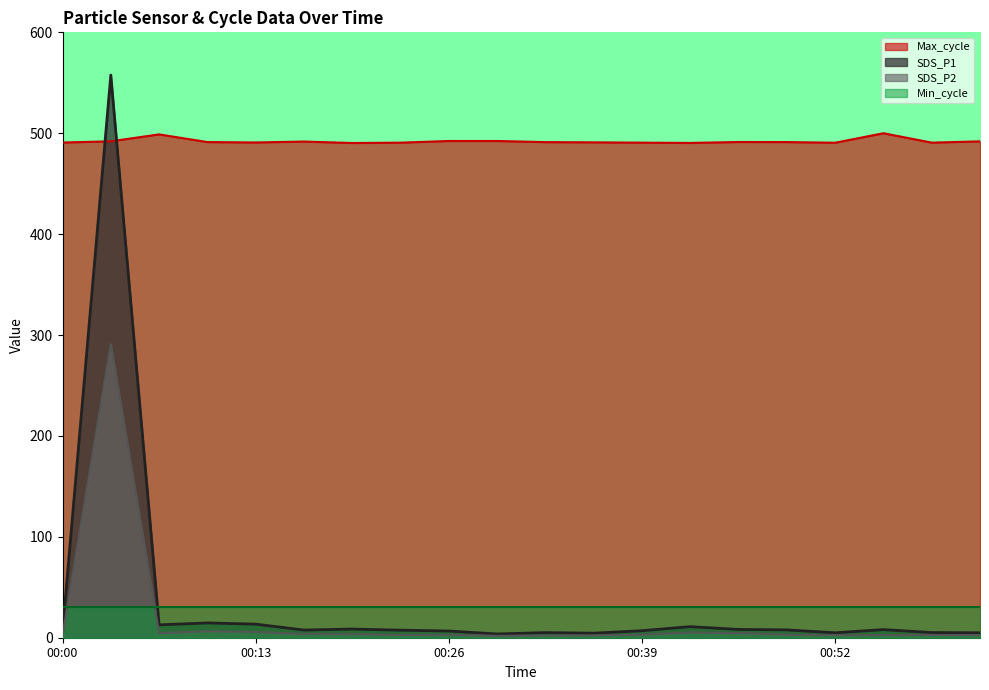

What is the average value of the SDS_P1 series?

35.3